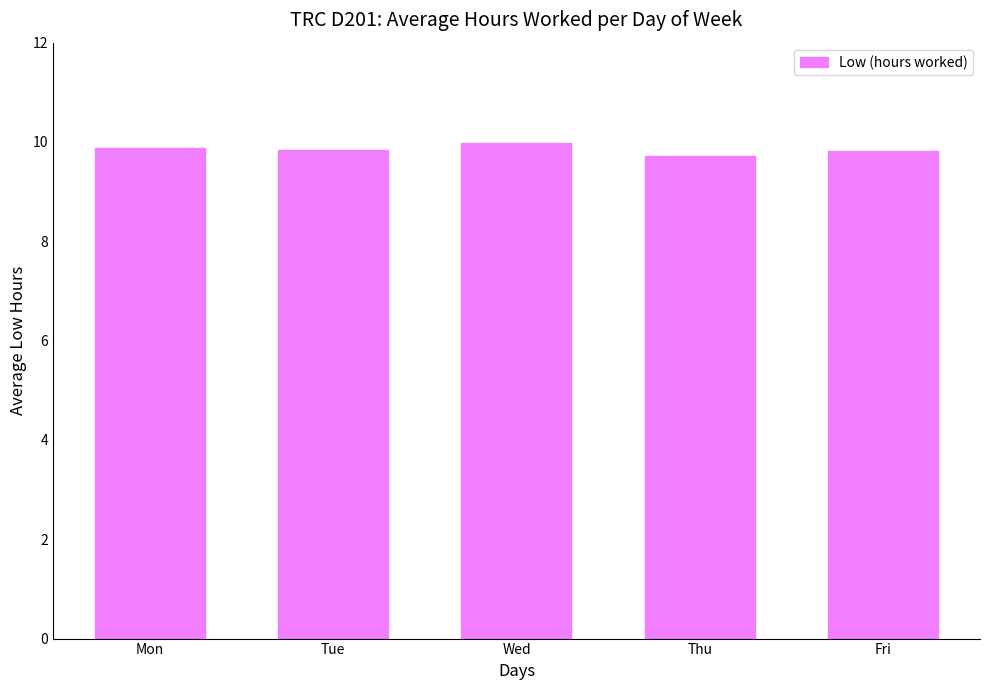

The value at Thu is 5.9. True or false?

False